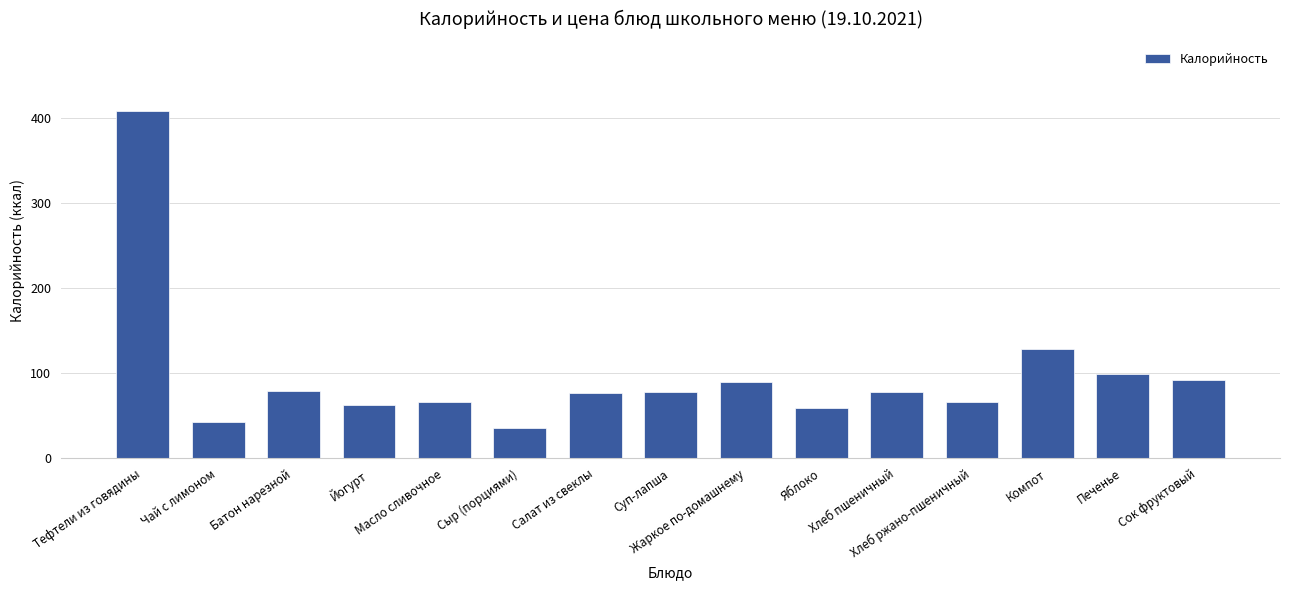

Is it true that the value at Сыр (порциями) is 54.4?

False